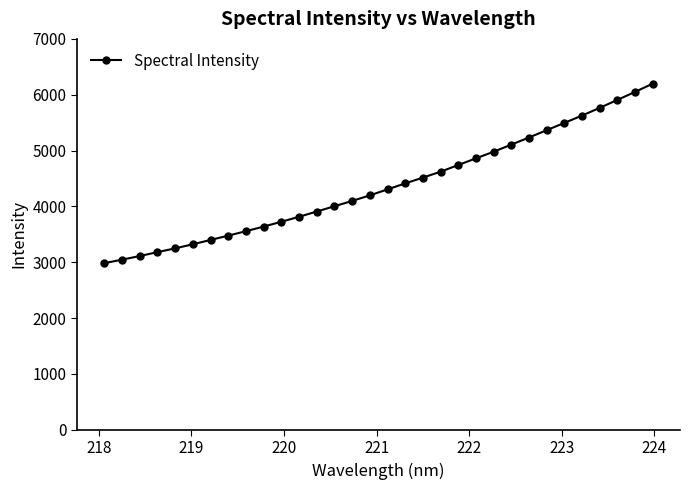

How many distinct data groups are displayed?

1